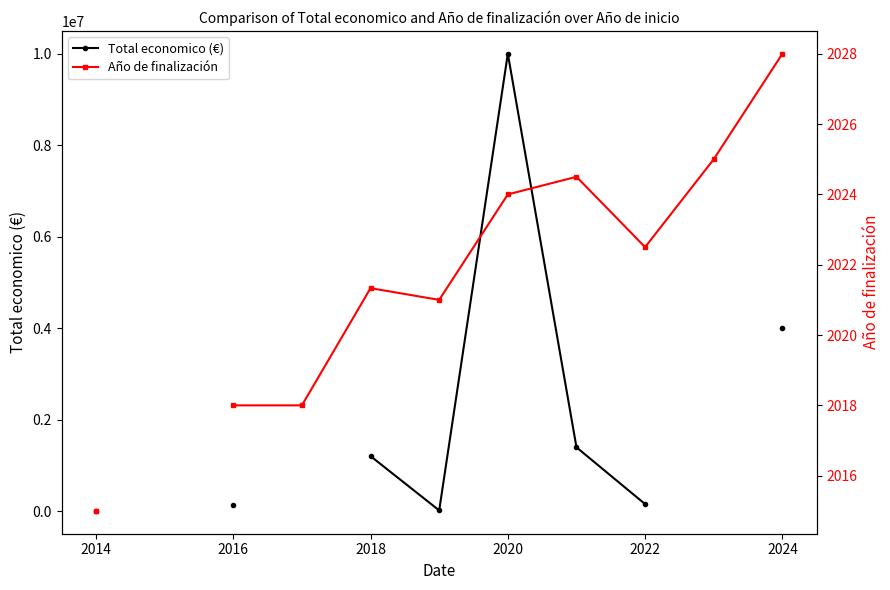

What is the maximum value shown in the chart?

9996919.0